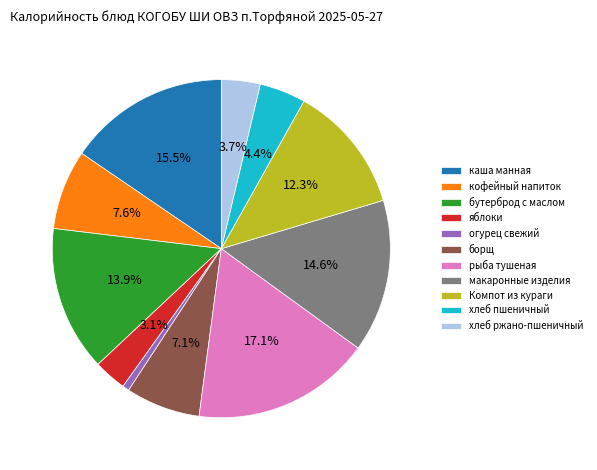

Which has a higher value, бутерброд с маслом or борщ?

бутерброд с маслом